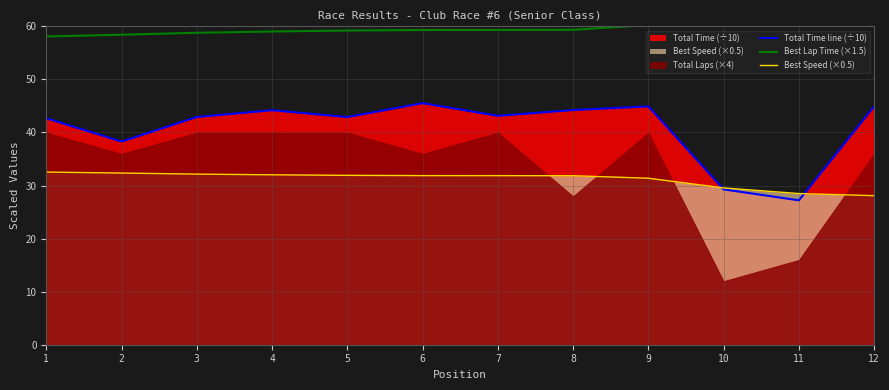

True or false: Best Lap Time (×1.5) has a value of 58.4 at 2.

True